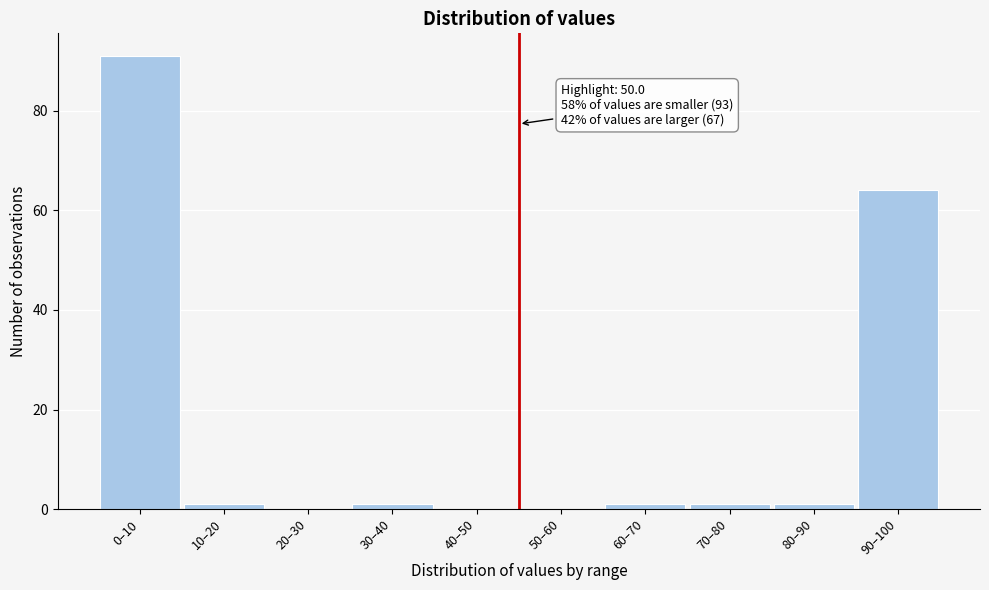

Reading left to right, transcribe all the data shown in this chart.

0–10=91	10–20=1	20–30=0	30–40=1	40–50=0	50–60=0	60–70=1	70–80=1	80–90=1	90–100=64